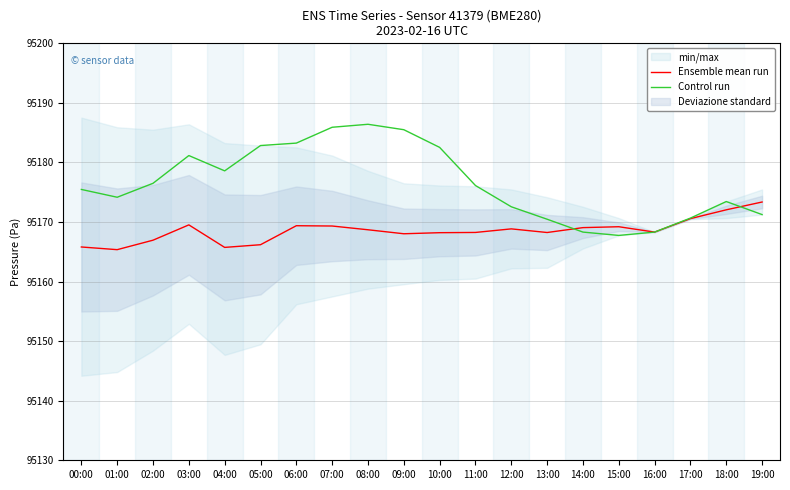

What is the difference between the Control run values at 04:00 and 02:00?

2.1